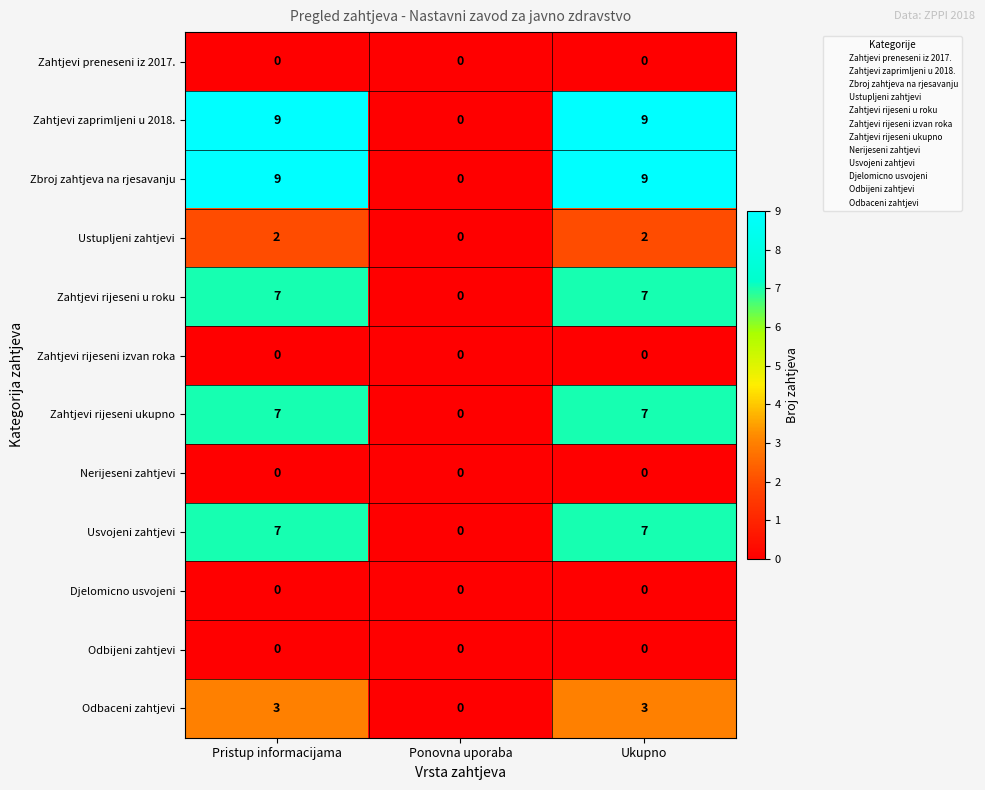

What is the difference between the highest and lowest values at Pristup informacijama?

9